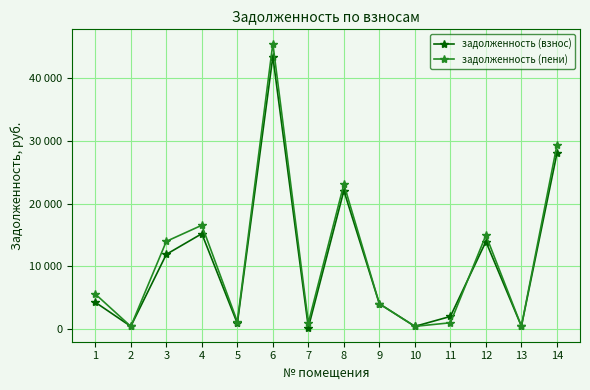

At which category is the sum across all series the highest?

6